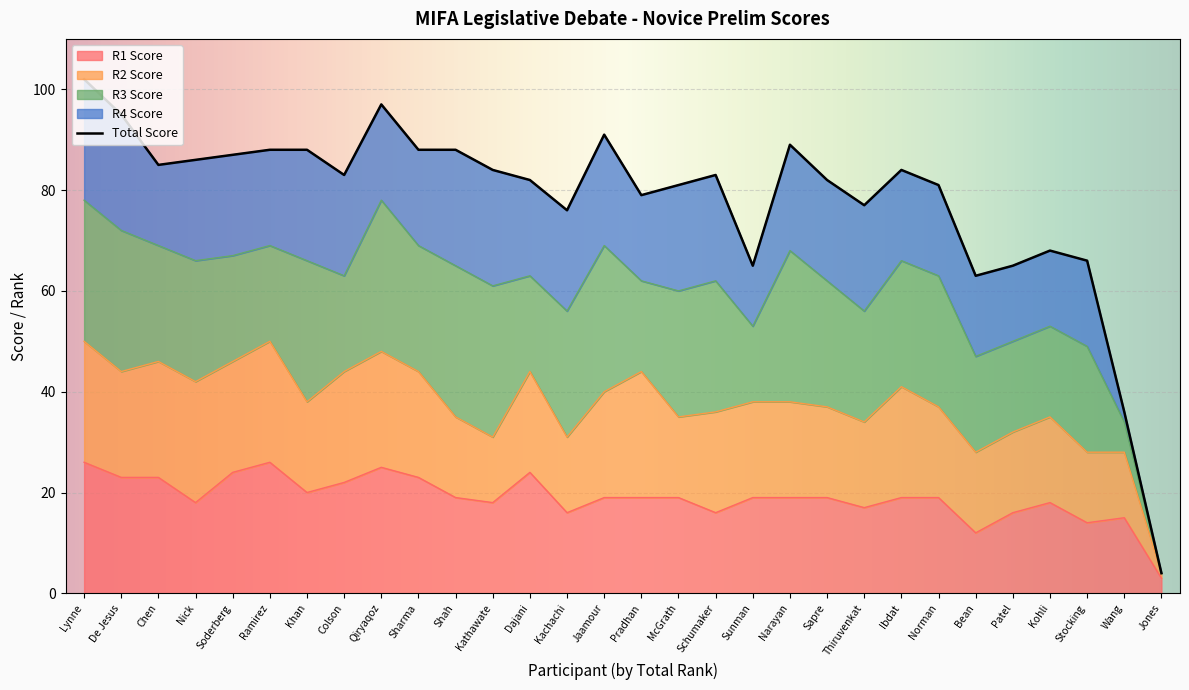

What is the lowest value of the R1 Score series?

3